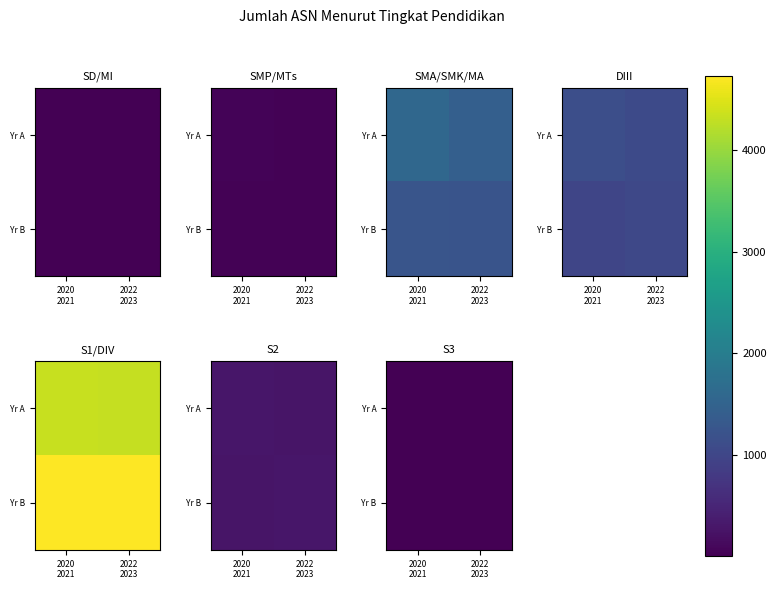

The value of Yr A at 2022 2023 is 1. True or false?

False